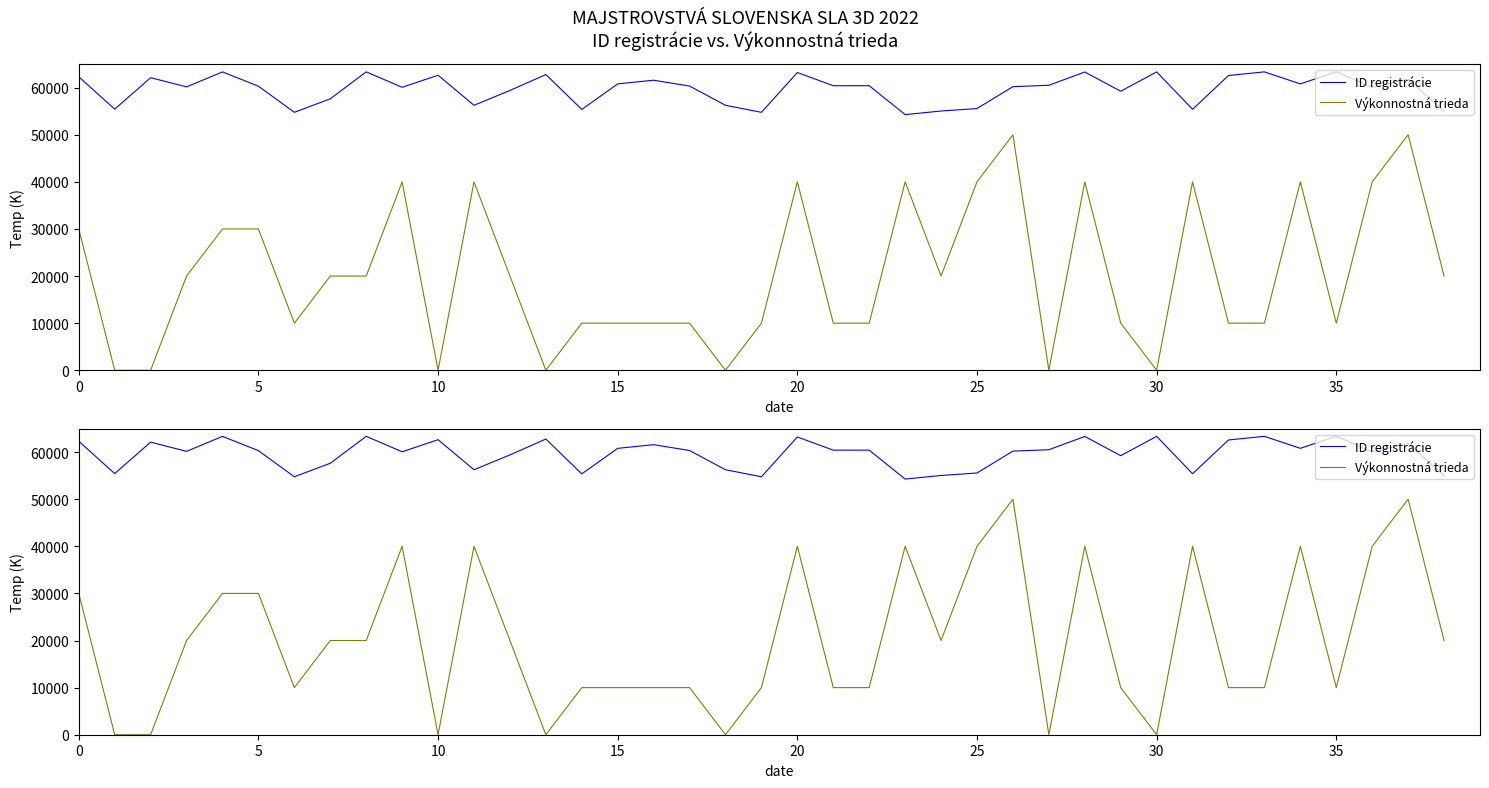

What is the approximate value of Výkonnostná trieda at 17?

10000